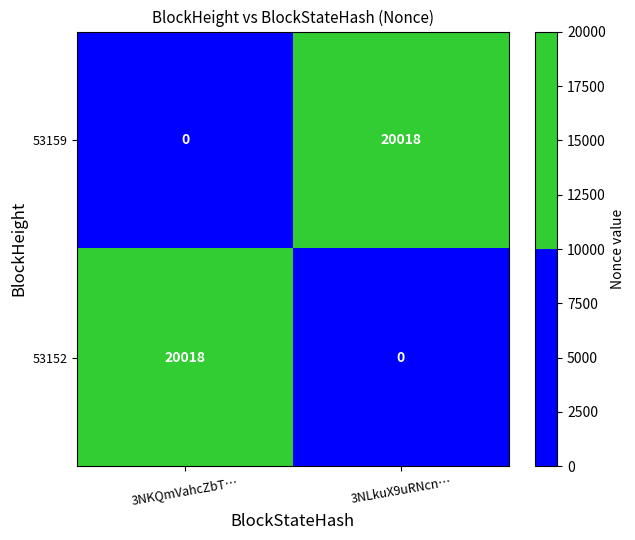

What is the difference between the highest and lowest values at 3NLkuX9uRNcn…?

20018